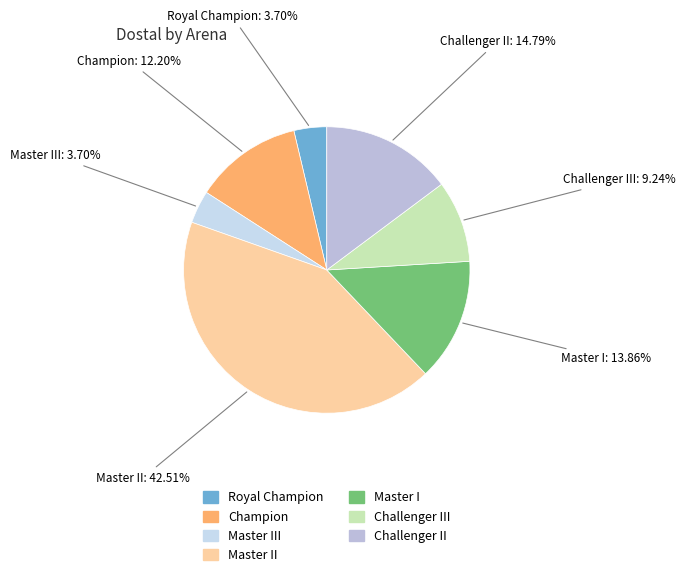

Between Master III and Champion, which is larger?

Champion